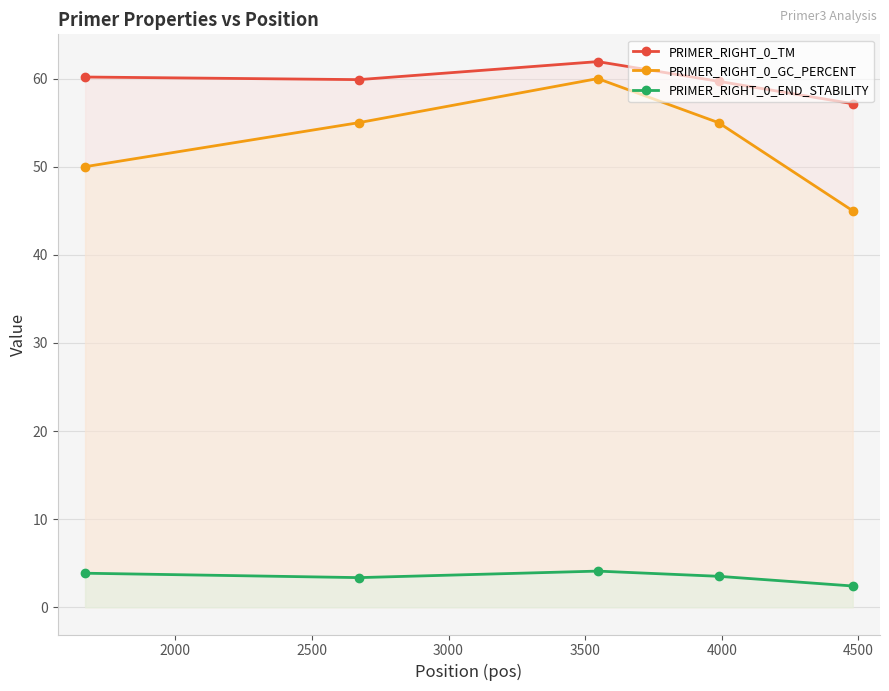

Which series has the widest spread of values?

PRIMER_RIGHT_0_GC_PERCENT